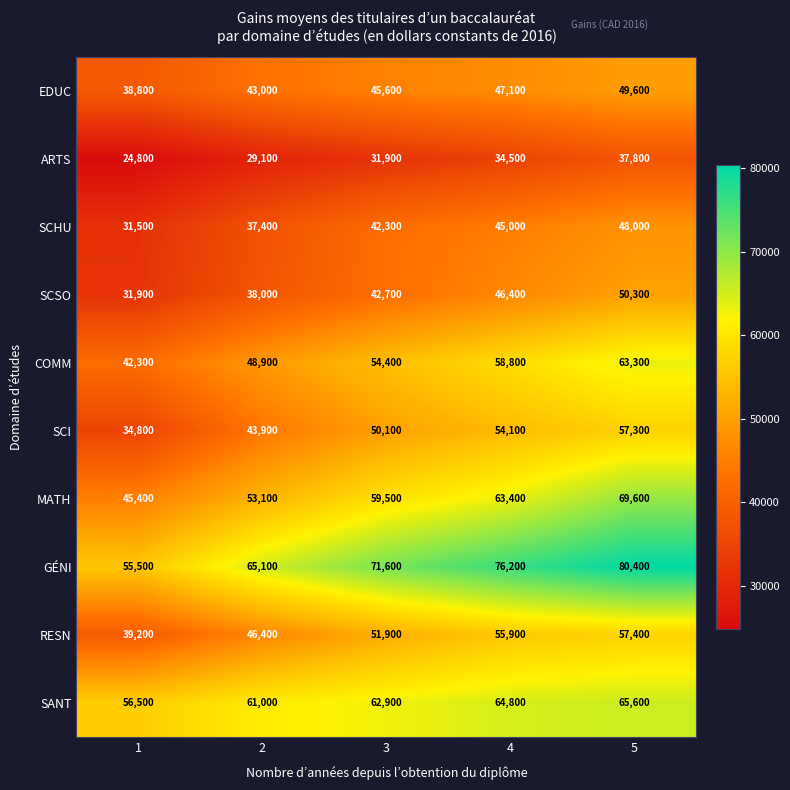

What is the approximate value of COMM at 4?

58800